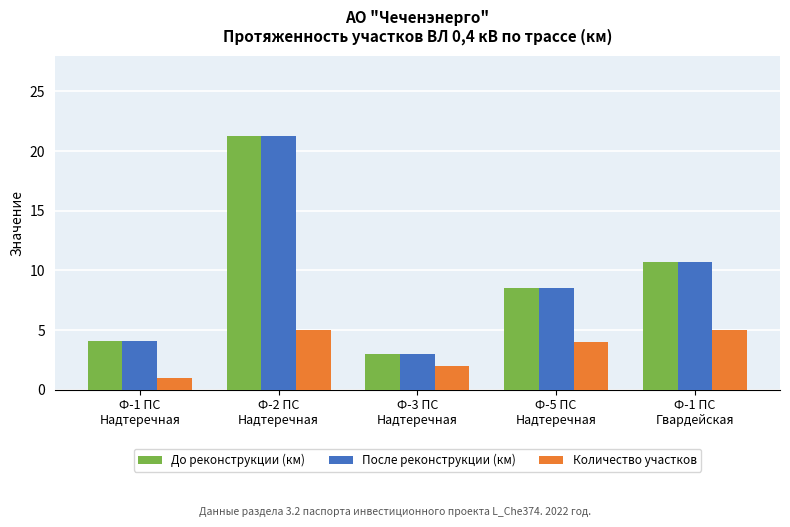

Are the bars horizontal?

No